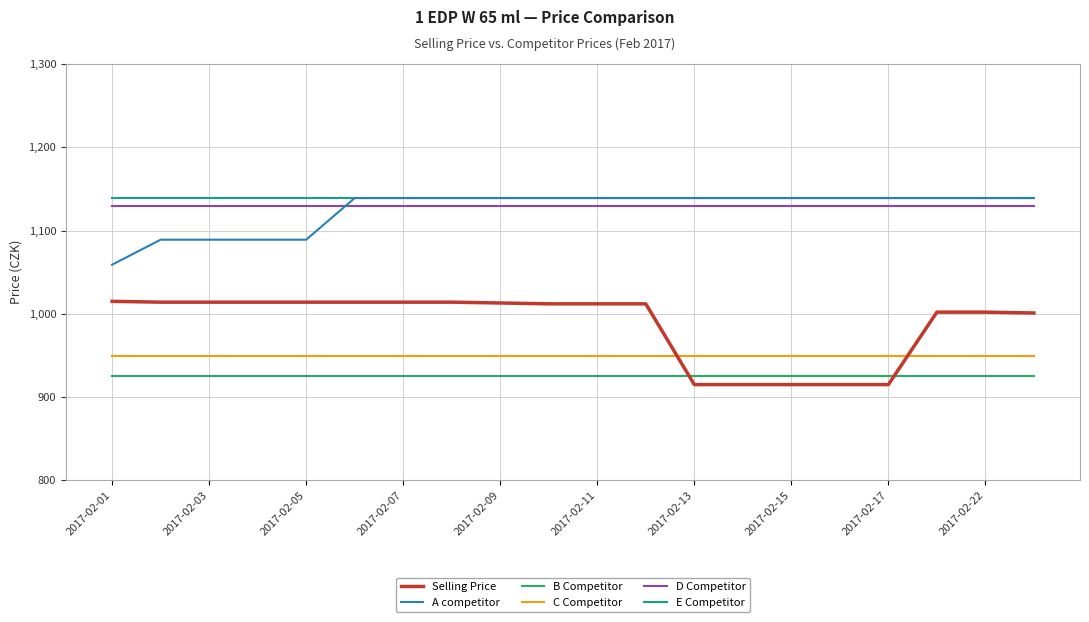

What is the highest value of the Selling Price series?

1015